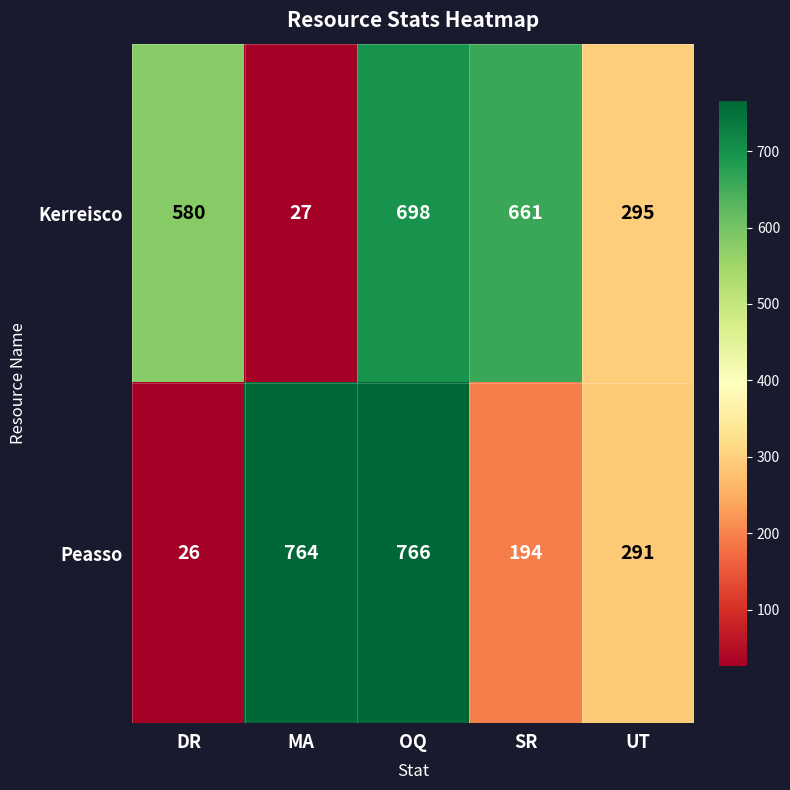

Which category has the highest value in the Kerreisco series?

OQ